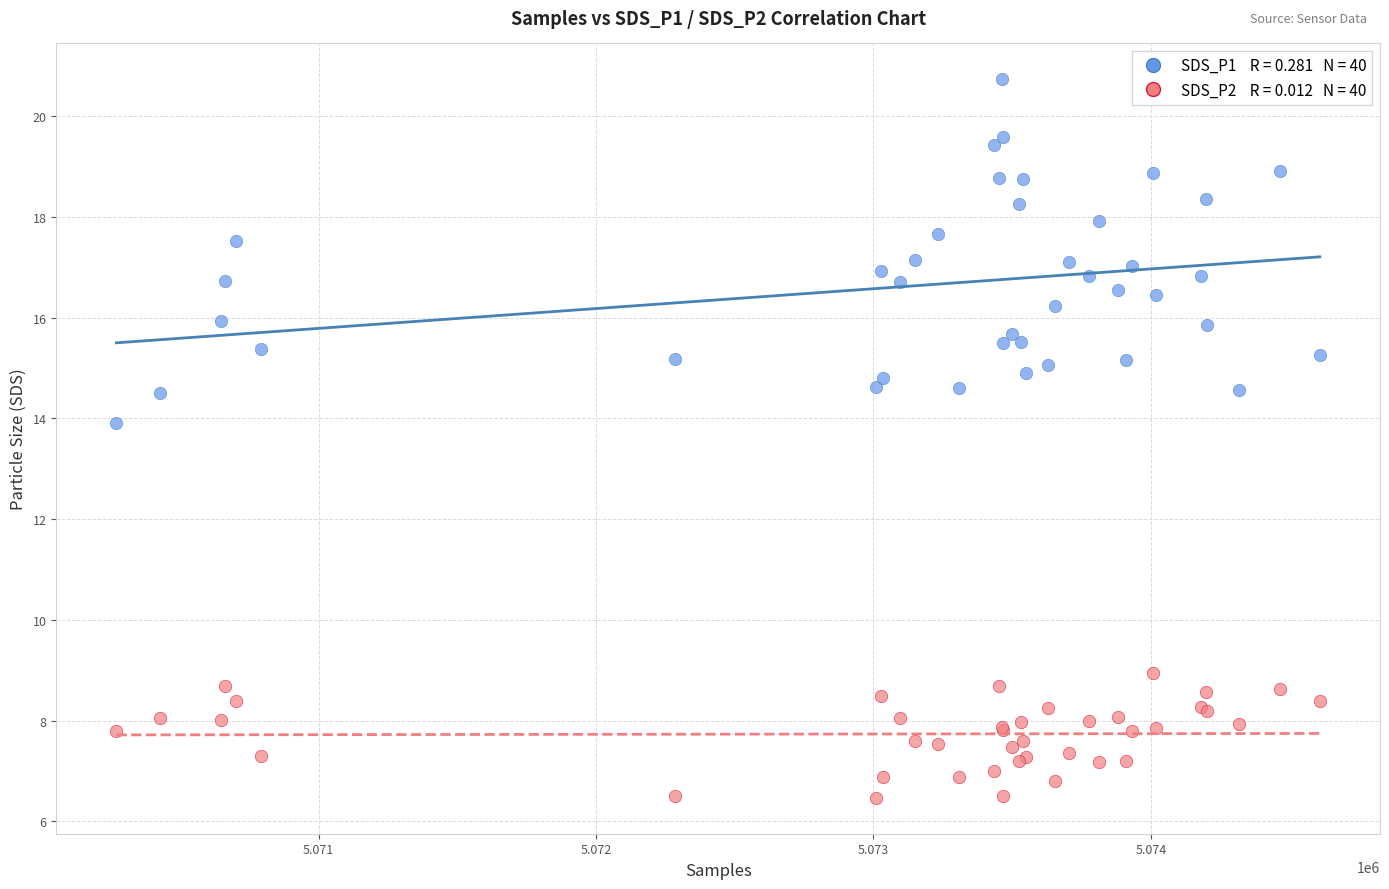

Across all series, what Y value is closest to 13?

13.9